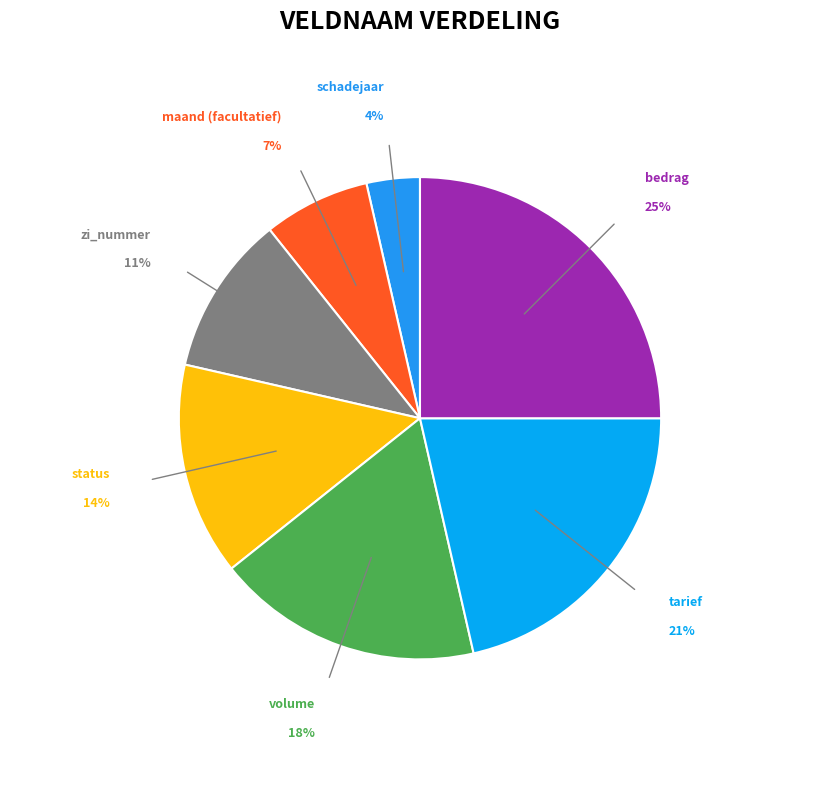

To the nearest percent, what percentage of the pie is volume?

18%